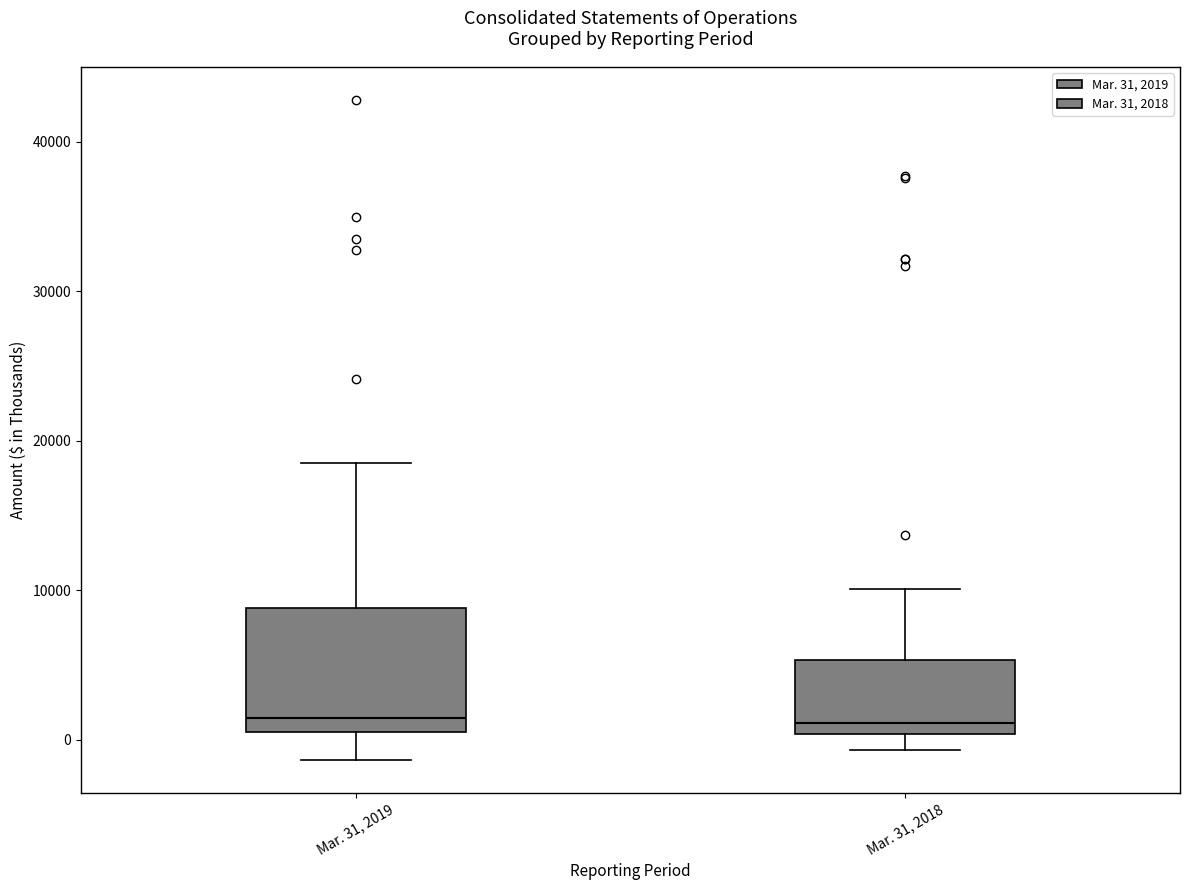

Reading left to right, transcribe this box plot: for each box, give where its median line is, the range the box spans, and where its two whiskers end, as read against the y-axis. The values are not printed on the chart, so give them approximately, as read against the axis.

Mar. 31, 2019: median 1000, box 0 to 9000, whiskers -1000 to 18000
Mar. 31, 2018: median 1000, box 0 to 5000, whiskers -1000 to 10000